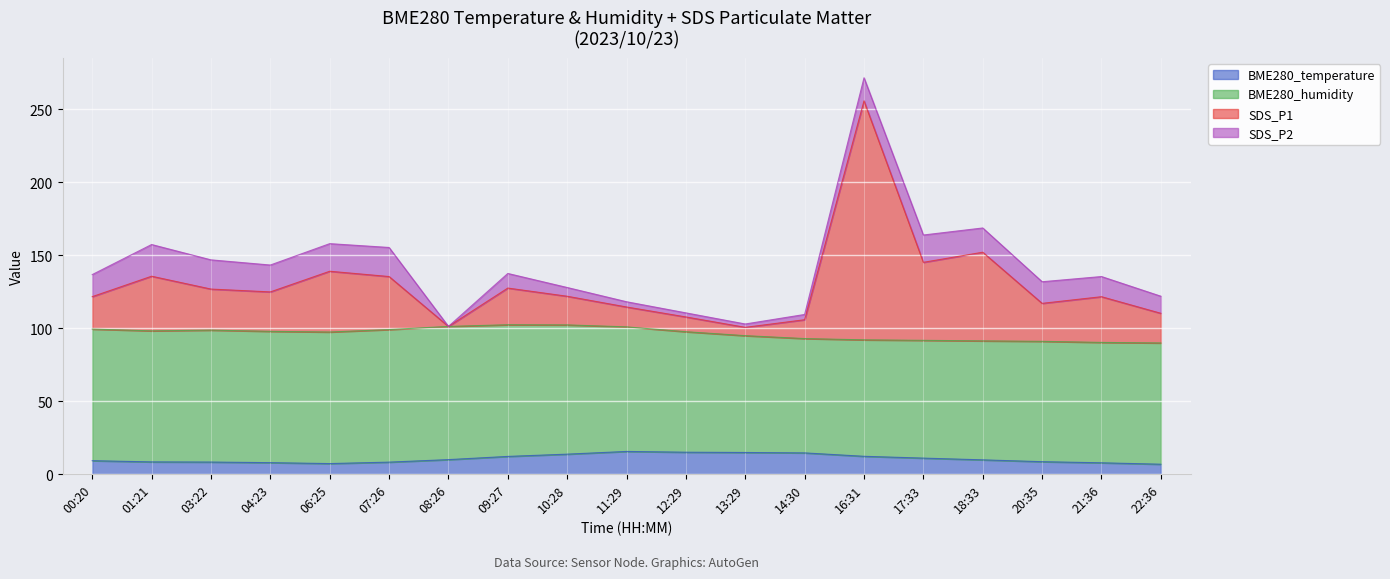

What is the sum of all BME280_temperature values?

204.1